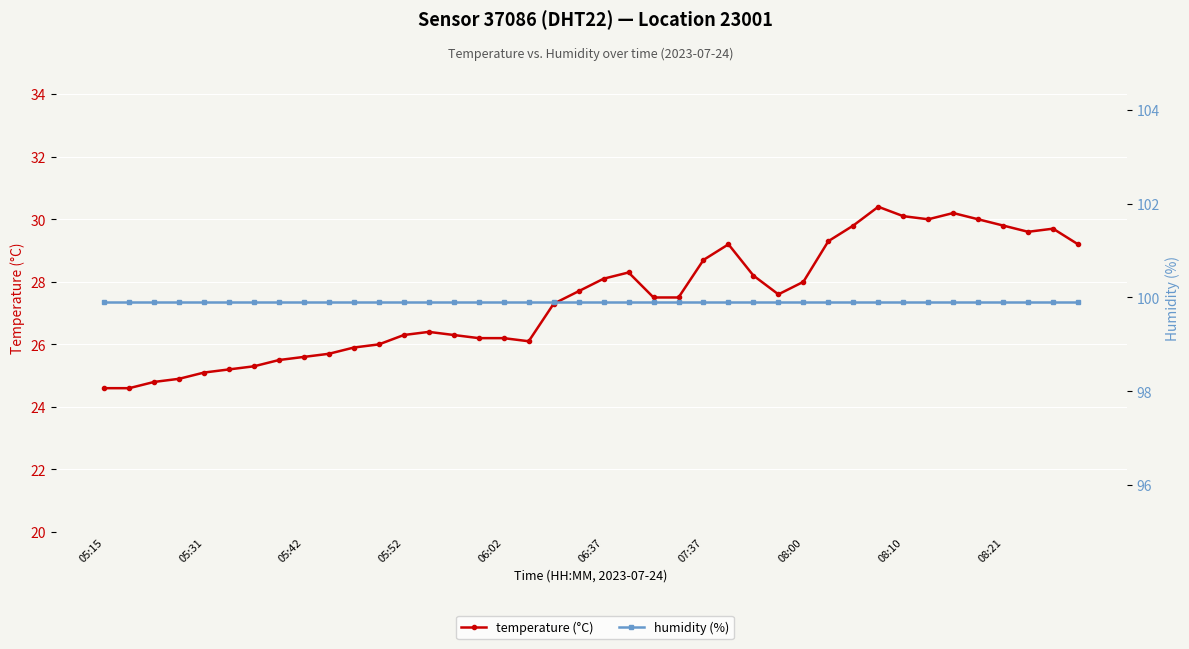

At which label is humidity (%) closest to 99?

05:15